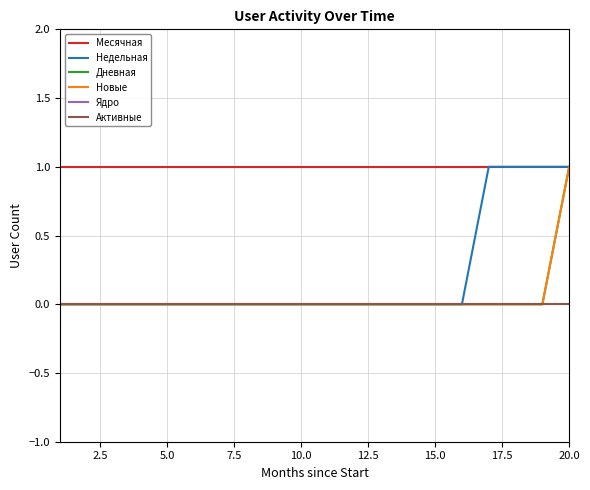

Does the chart have visible grid lines?

Yes